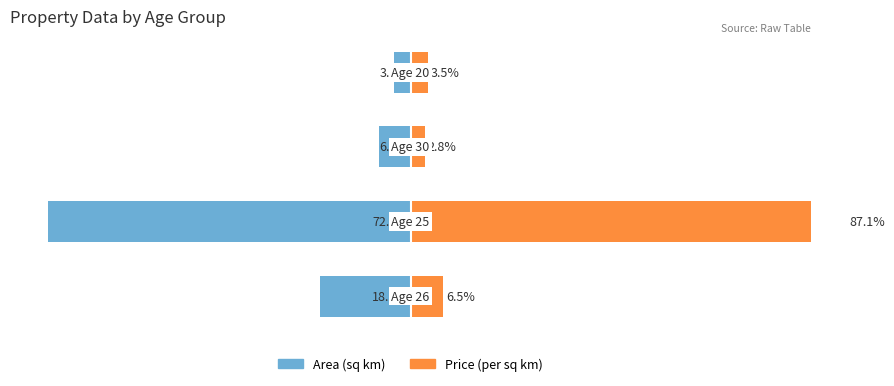

How many bars are there in each group?

2